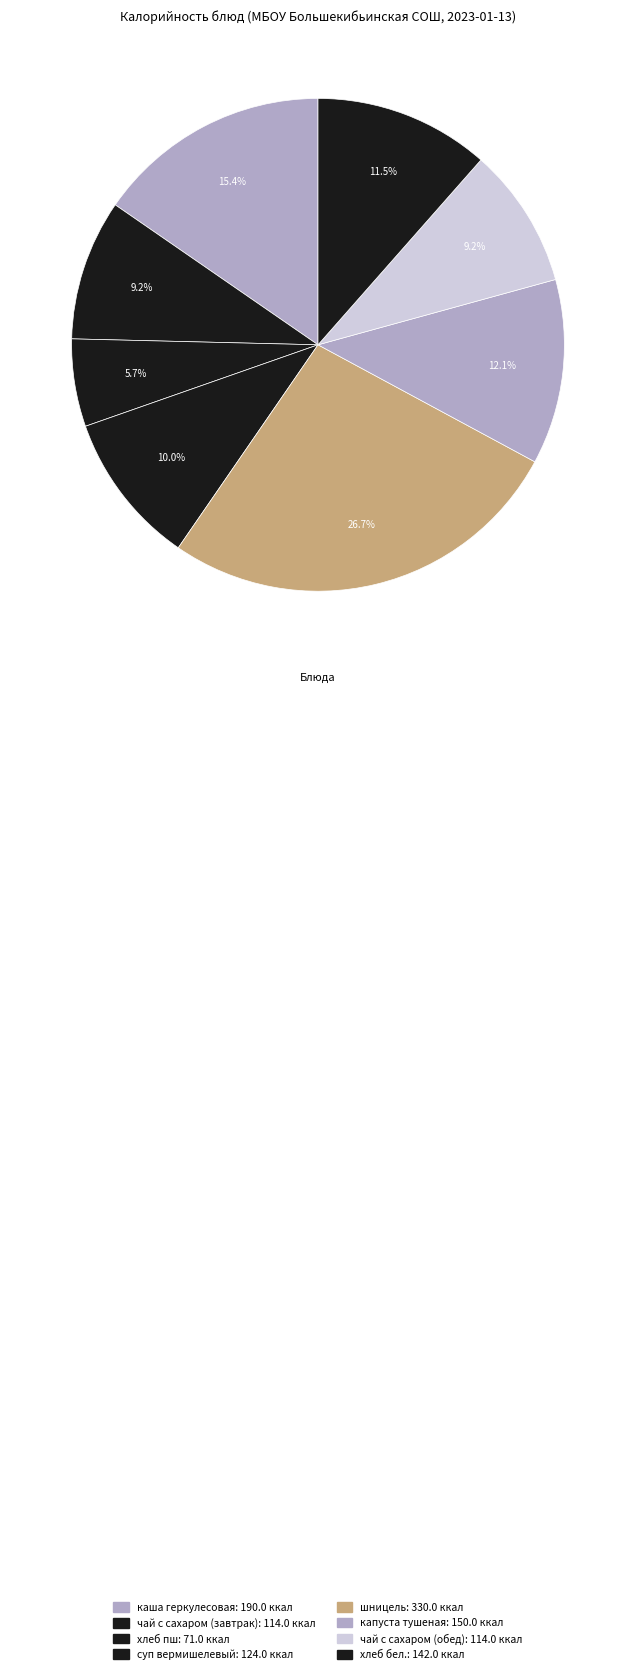

Which slice is the largest?

шницель